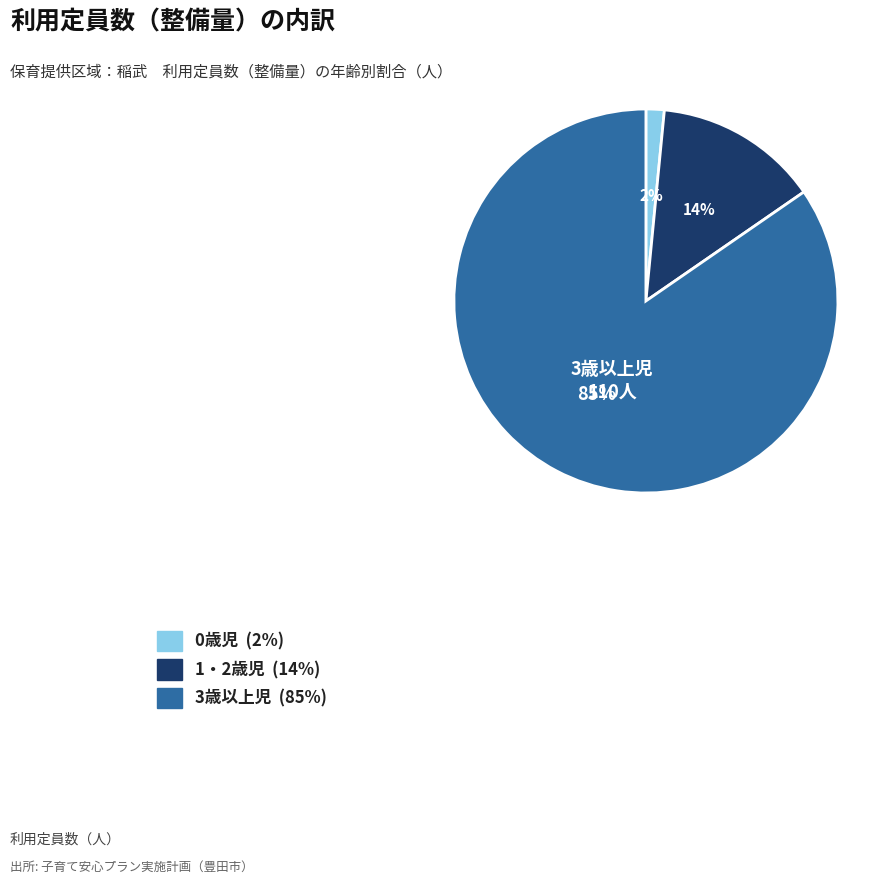

What is the ratio of the value at 1・2歳児 to the value at 3歳以上児?

0.2